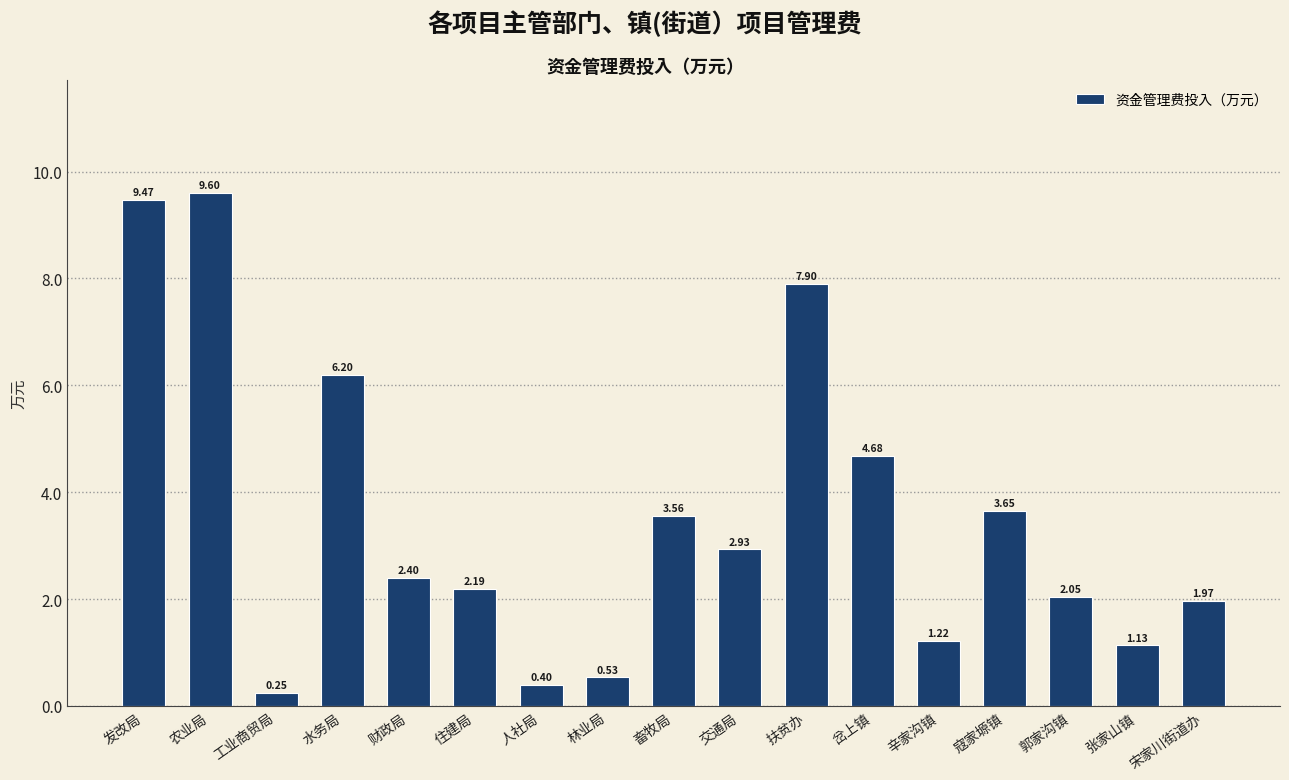

How many data points are less than 2?

6